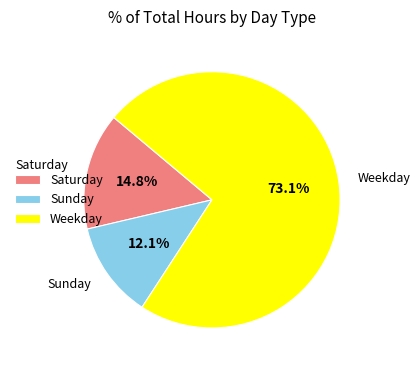

Combined, what portion of the pie is Saturday and Sunday?

26.9%